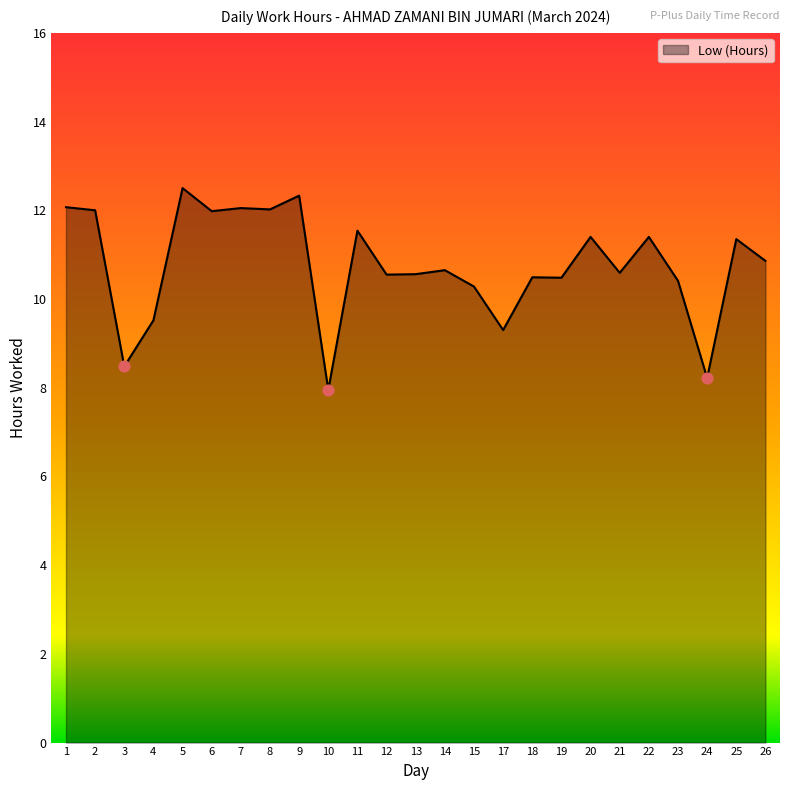

What is the change in value from 1 to 17?

-2.8